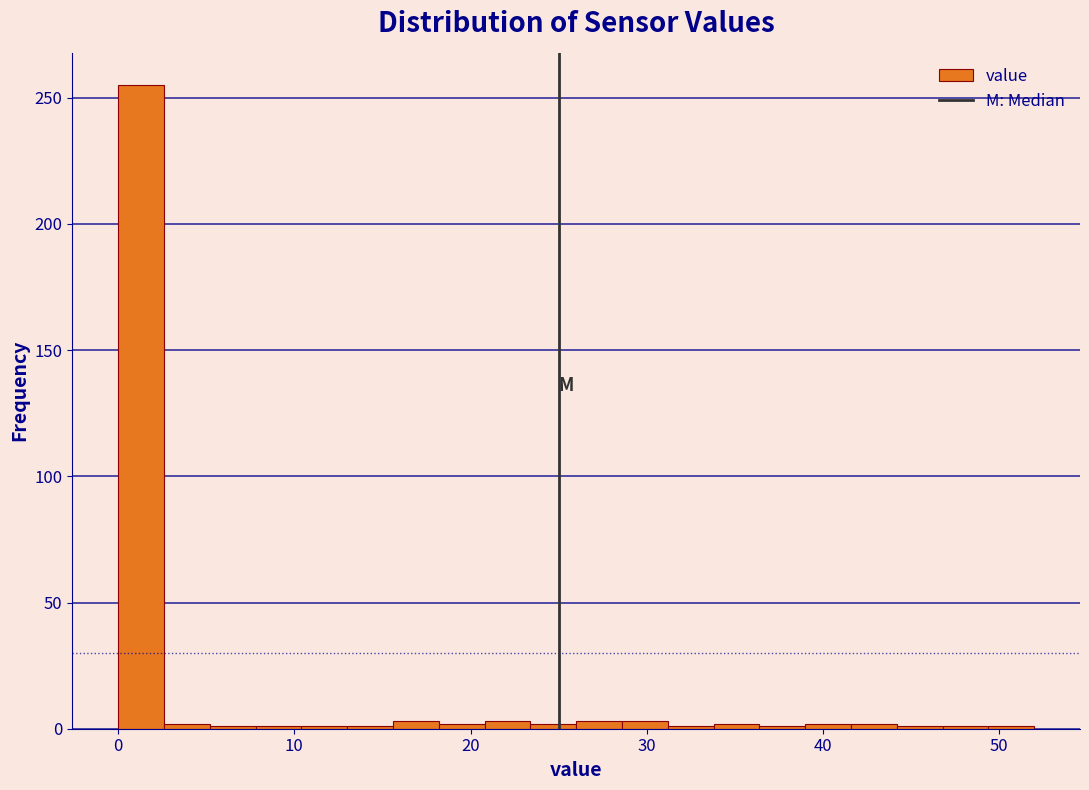

Read against the x-axis, roughly where is the centre of the tallest bar?

1